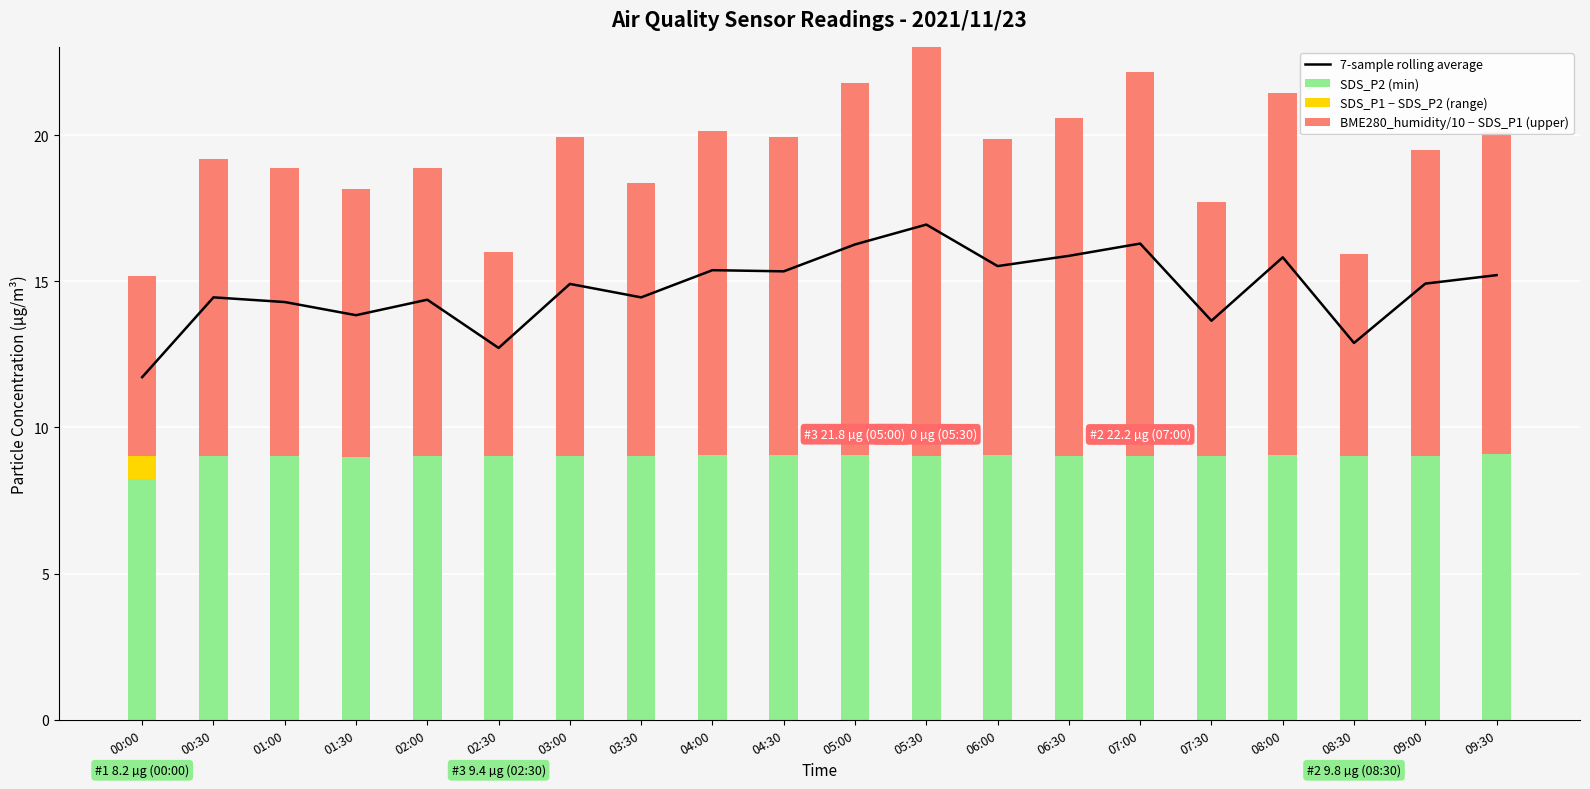

Which series has the largest total across all categories?

7-sample rolling average